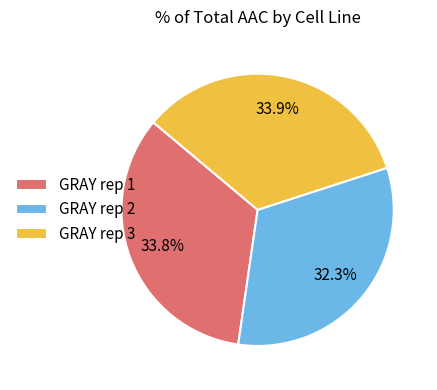

What is the ratio of the value at GRAY rep 1 to the value at GRAY rep 2?

1.0